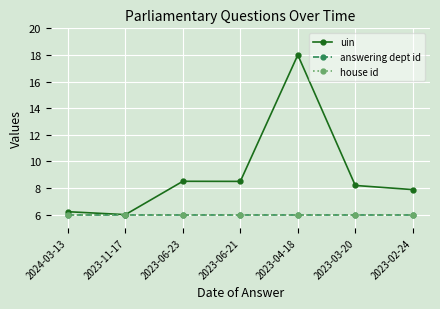

Does the chart have visible grid lines?

Yes